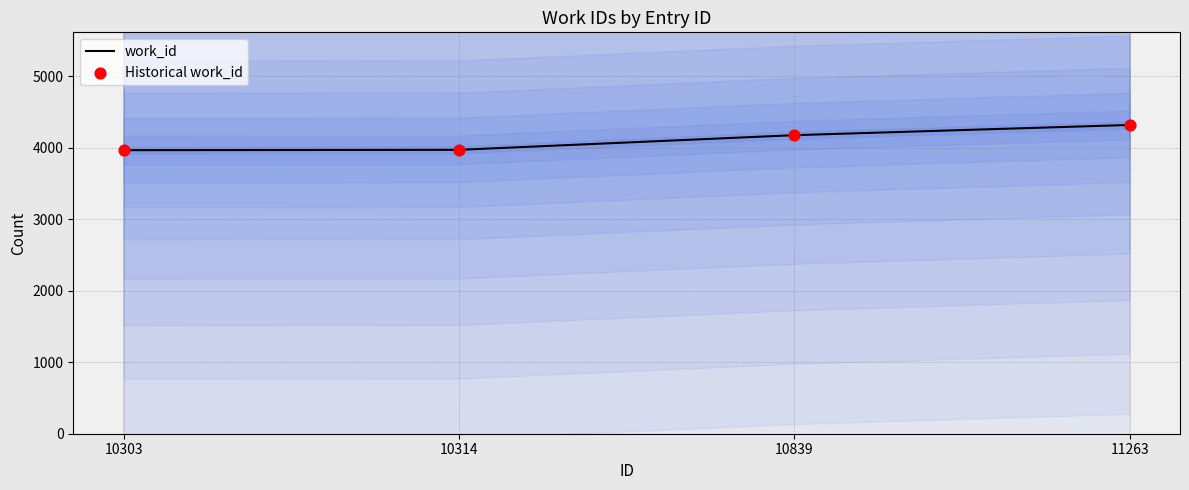

Which series has the largest total across all categories?

work_id